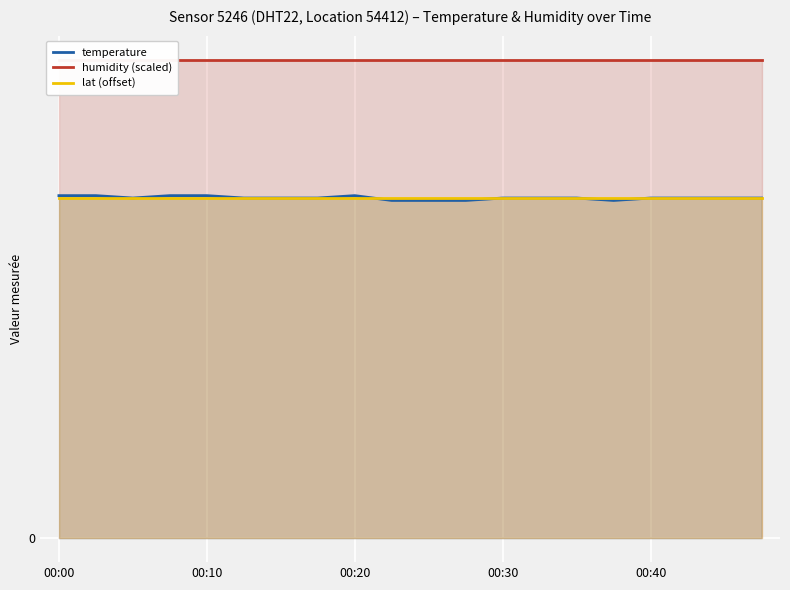

Which series has the largest range (max minus min)?

temperature